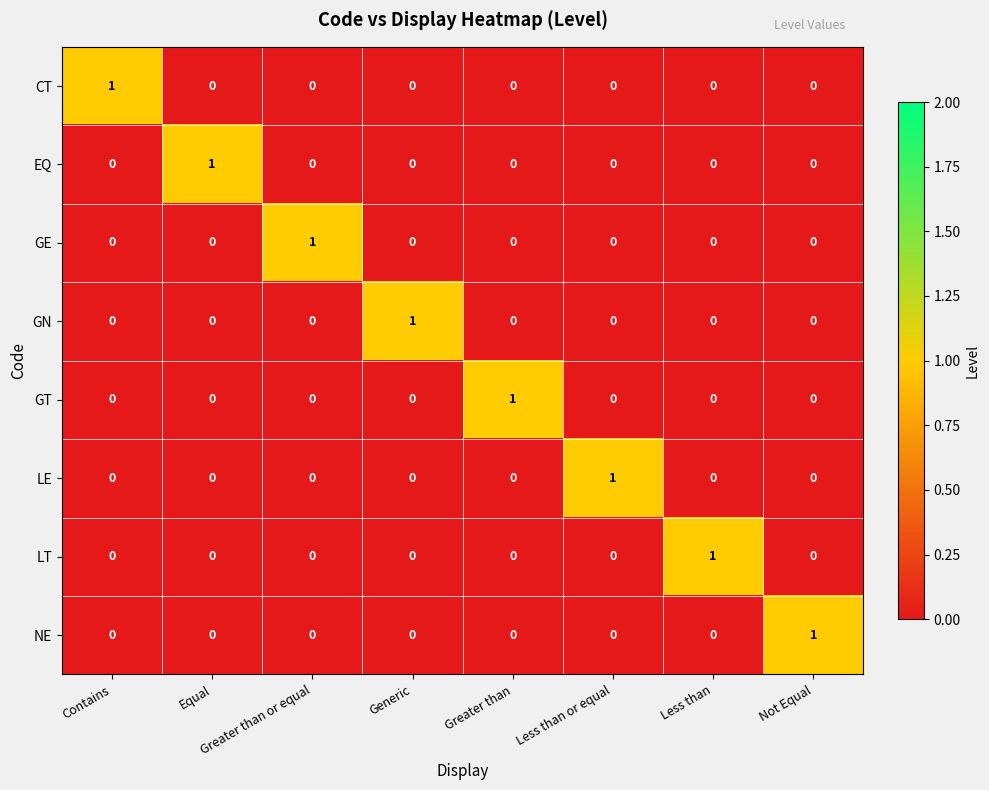

How many CT values are between 0 and 1?

8